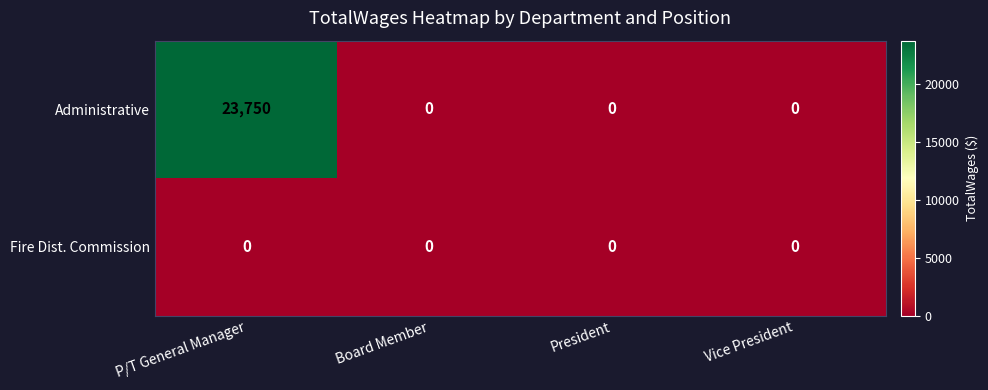

What is the spread (max minus min) of values at P/T General Manager?

23750